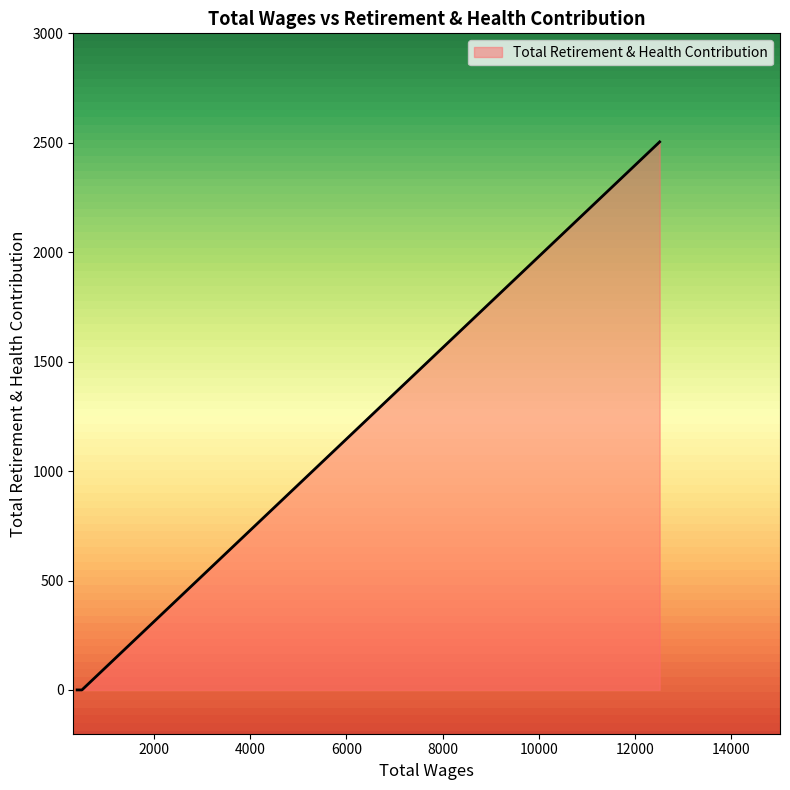

Count the number of values greater than 0.

1